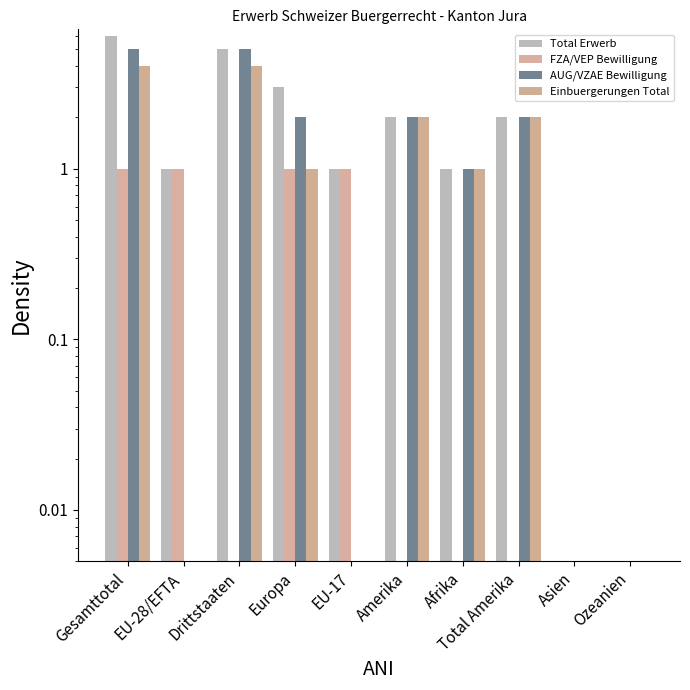

Which series has the widest spread of values?

Total Erwerb